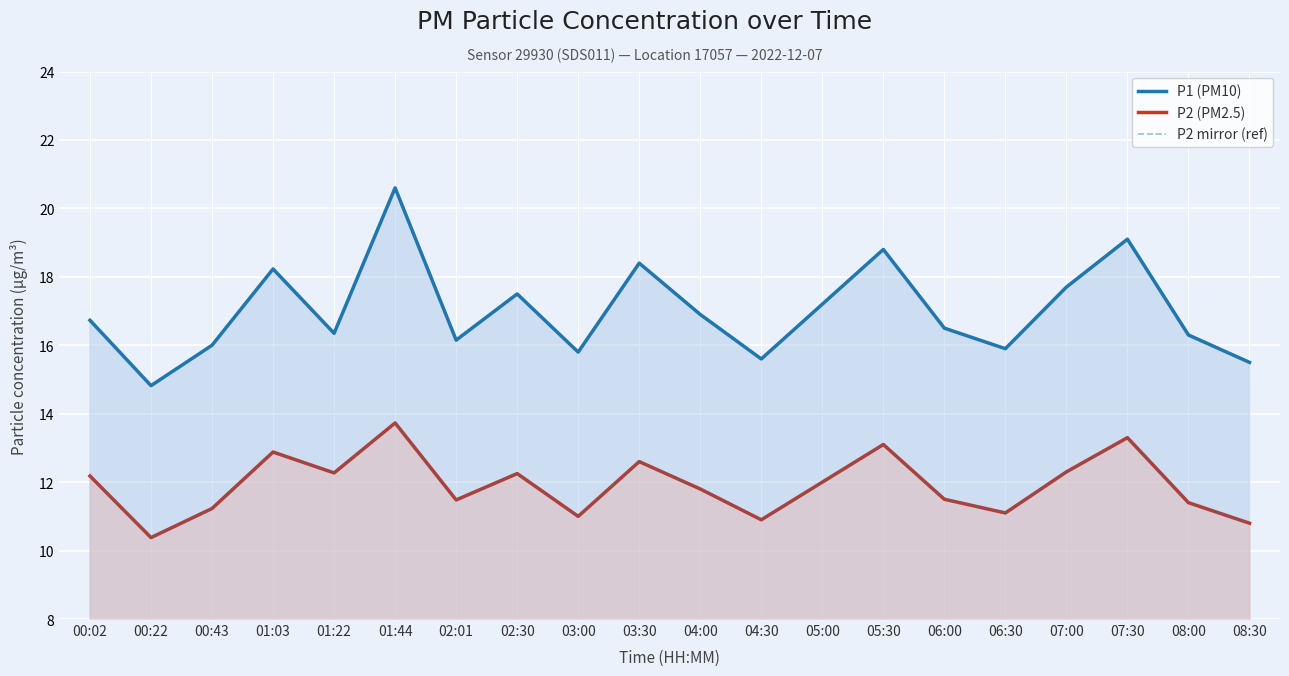

What is the highest value of the P1 (PM10) series?

20.6